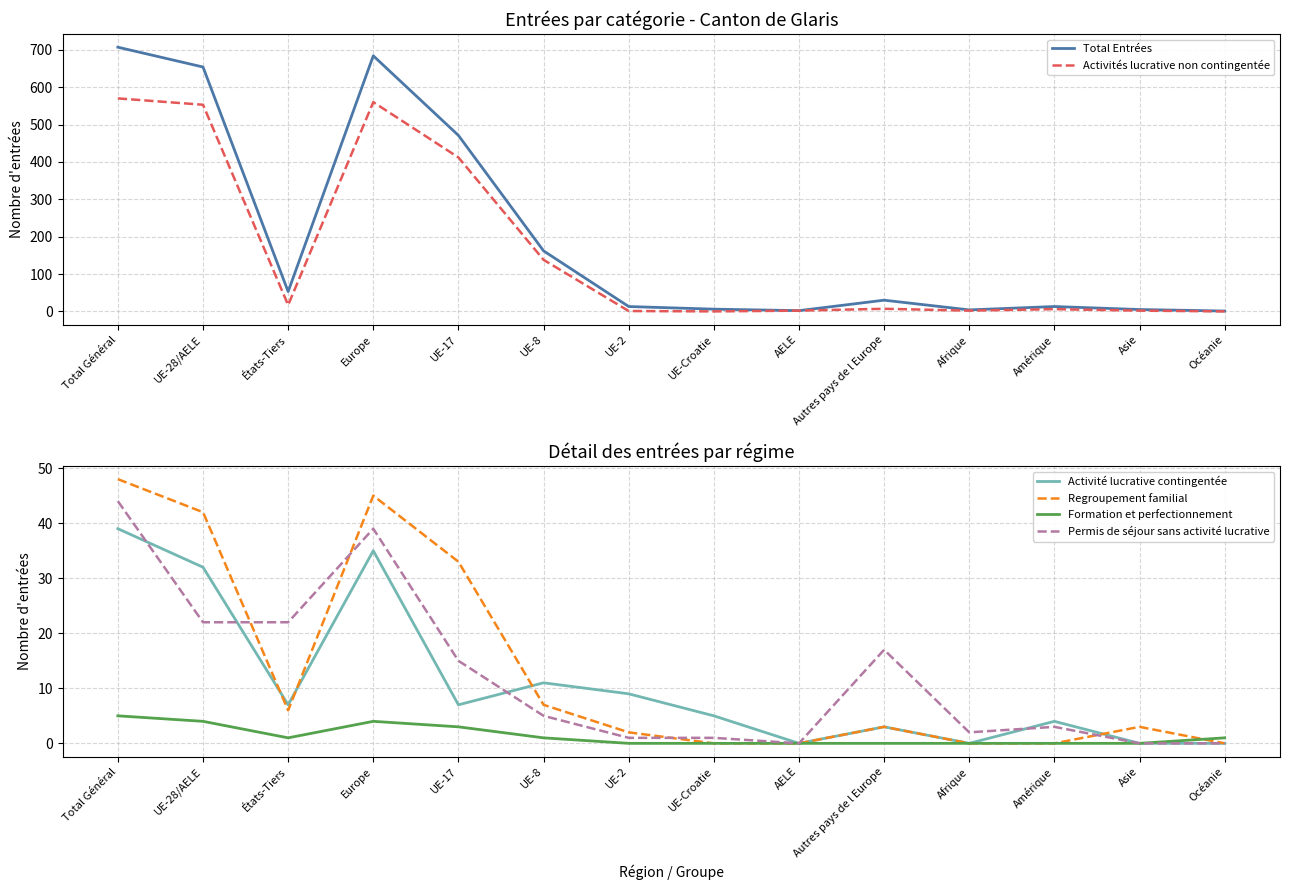

Which series has the largest total across all categories?

Total Entrées